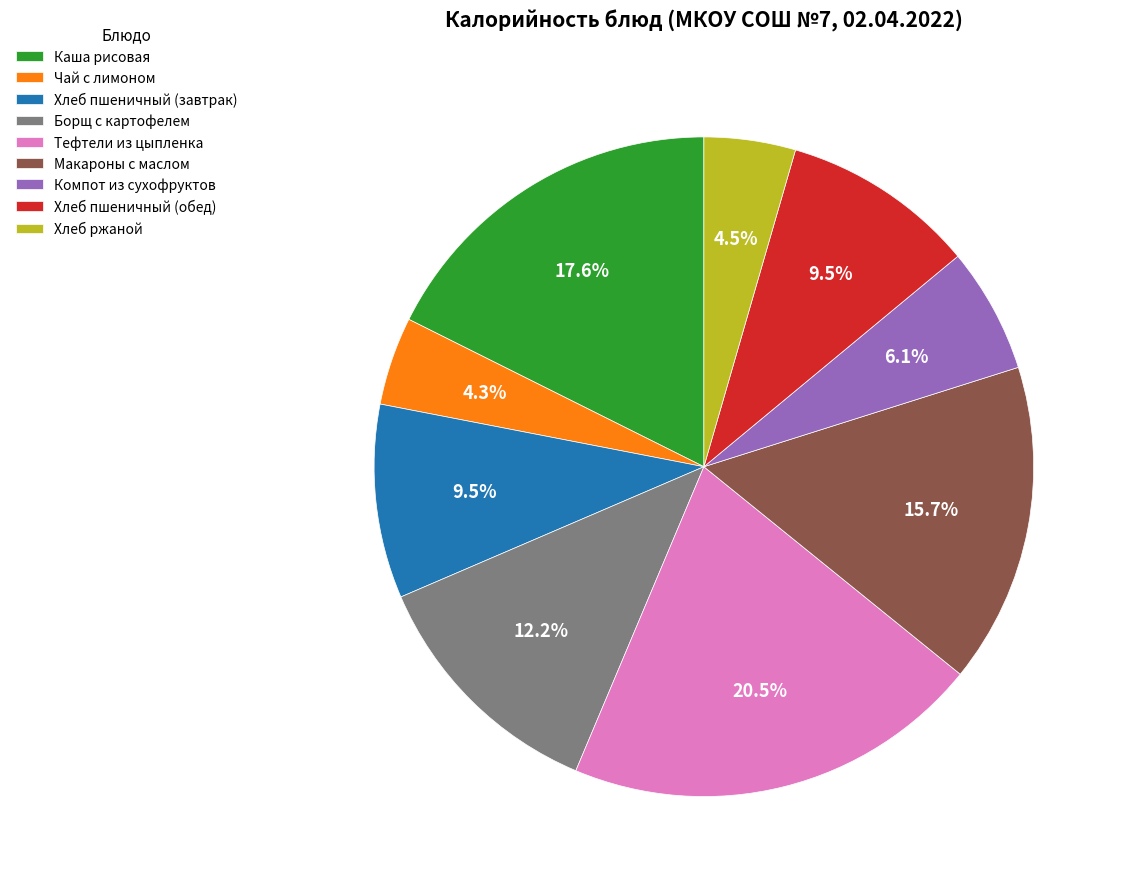

How many slices are in this pie chart?

9